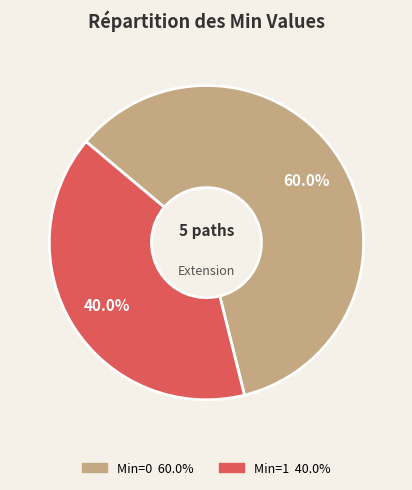

Does any single category account for the majority?

Yes